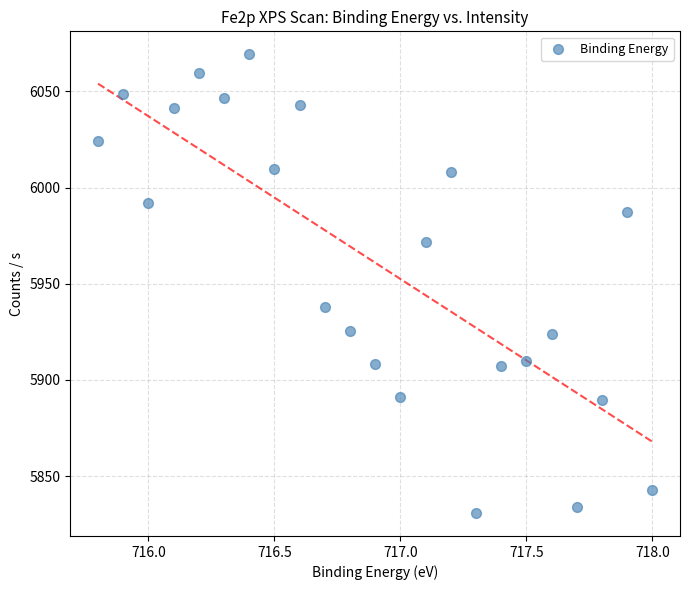

What Y value in the scatter plot is closest to 5950?

5938.1